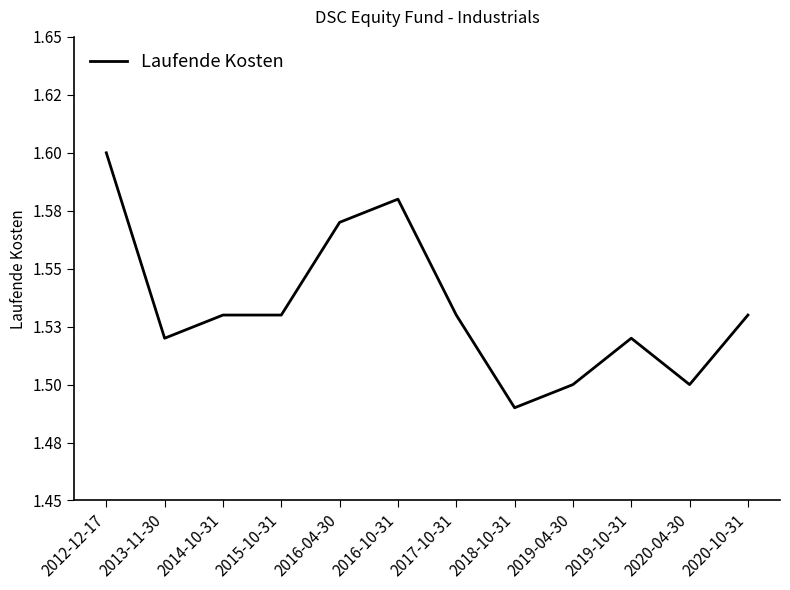

Is this an area chart (filled region under the line)?

No